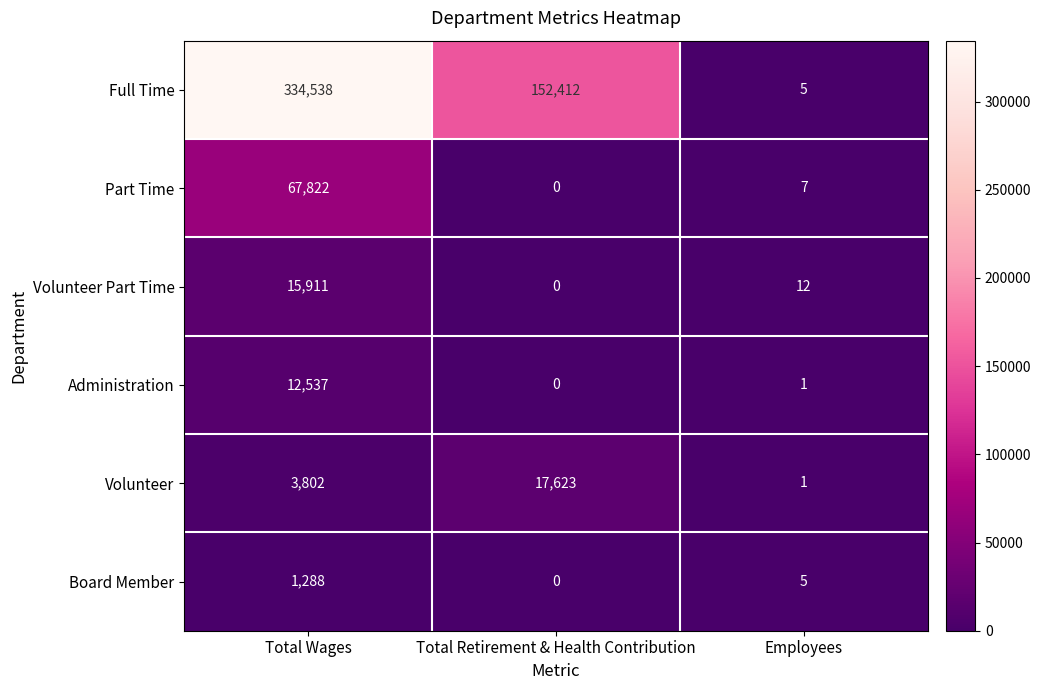

Which series has the largest range (max minus min)?

Full Time